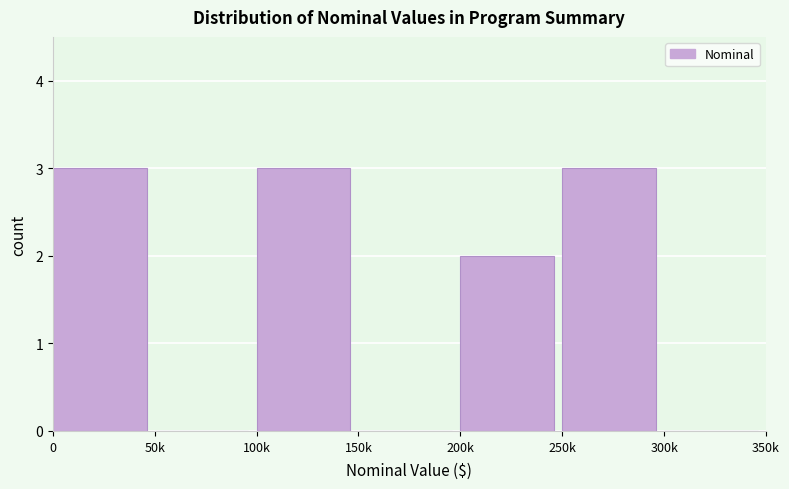

Reading left to right, transcribe all the data shown in this chart.

0=3	50k=0	100k=3	150k=0	200k=2	250k=3	300k=0